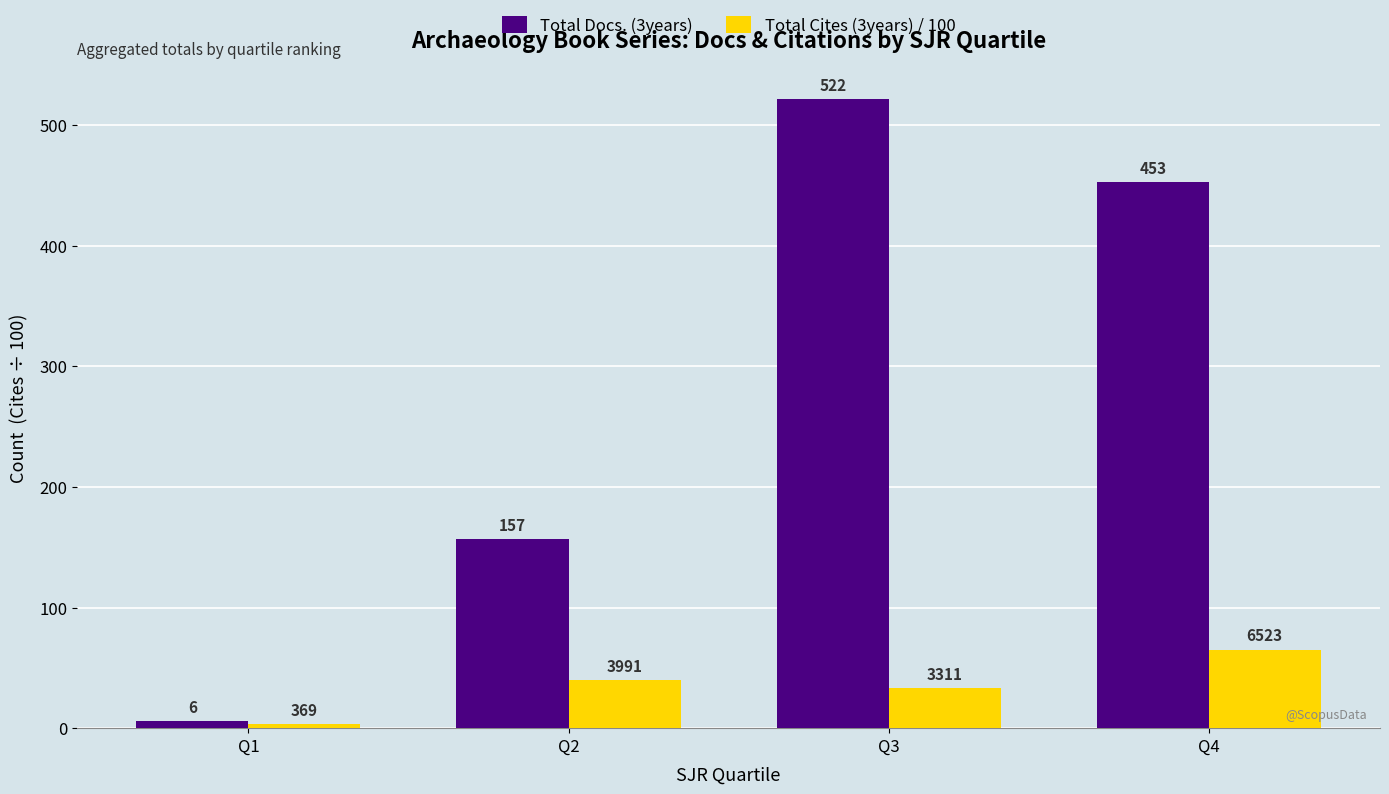

At which label does Total Docs. (3years) first exceed 453?

Q3